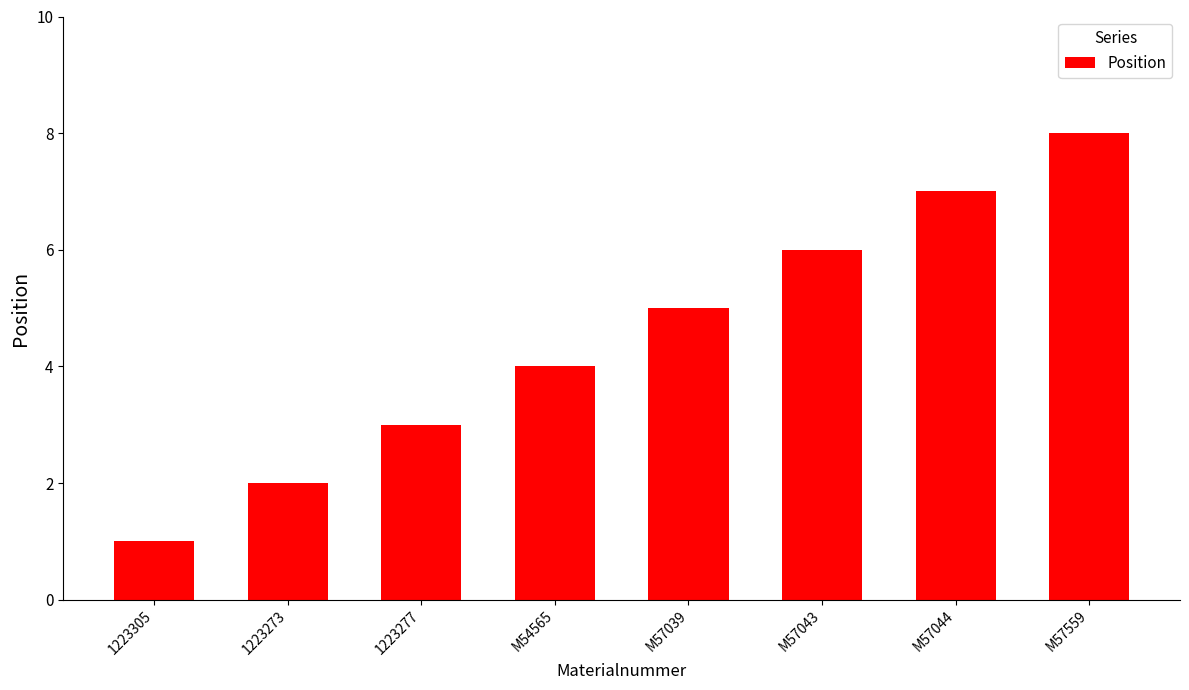

What is the value of the 5th bar from the left?

5